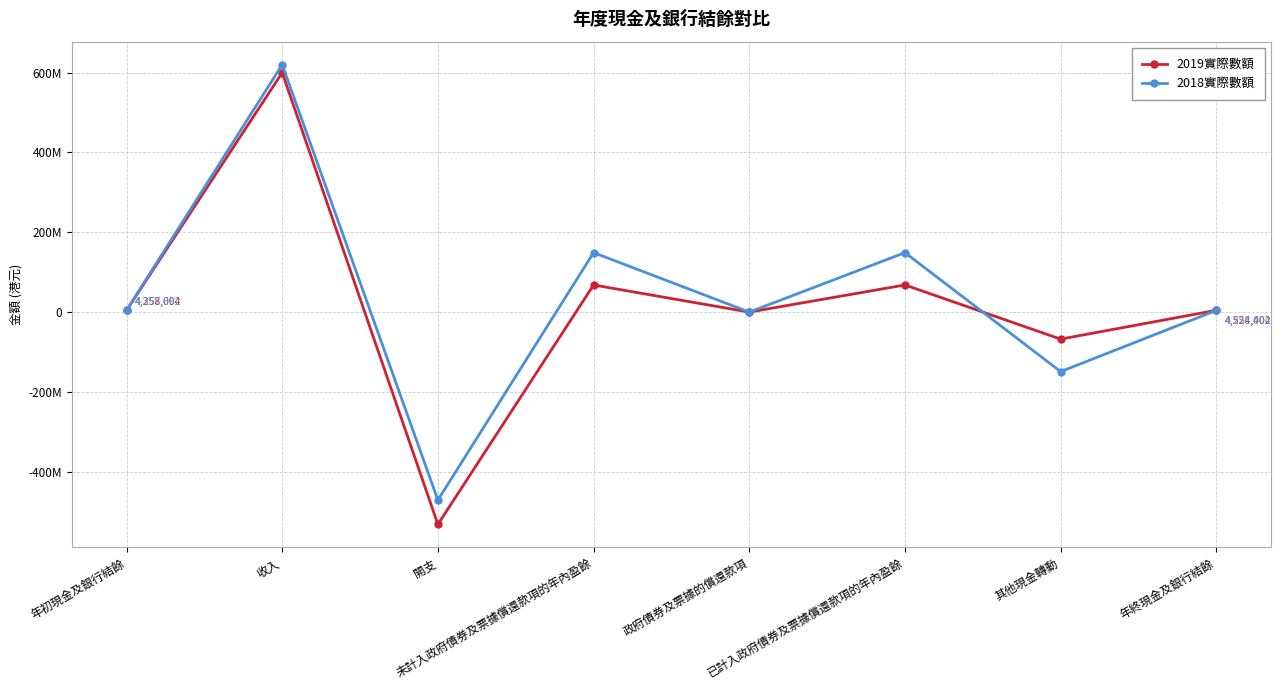

Is this an area chart (filled region under the line)?

No